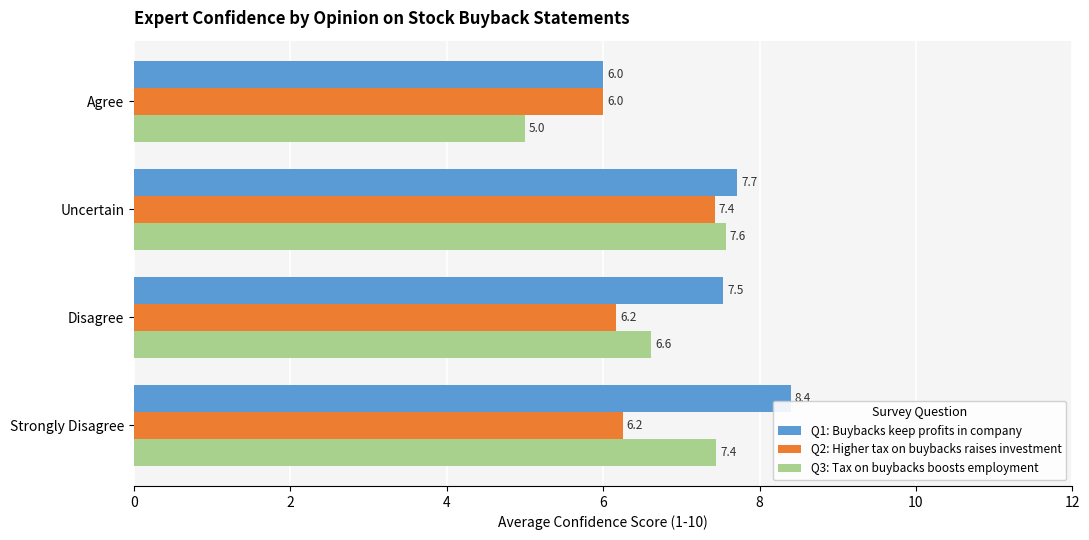

How many categories are shown in the chart?

4